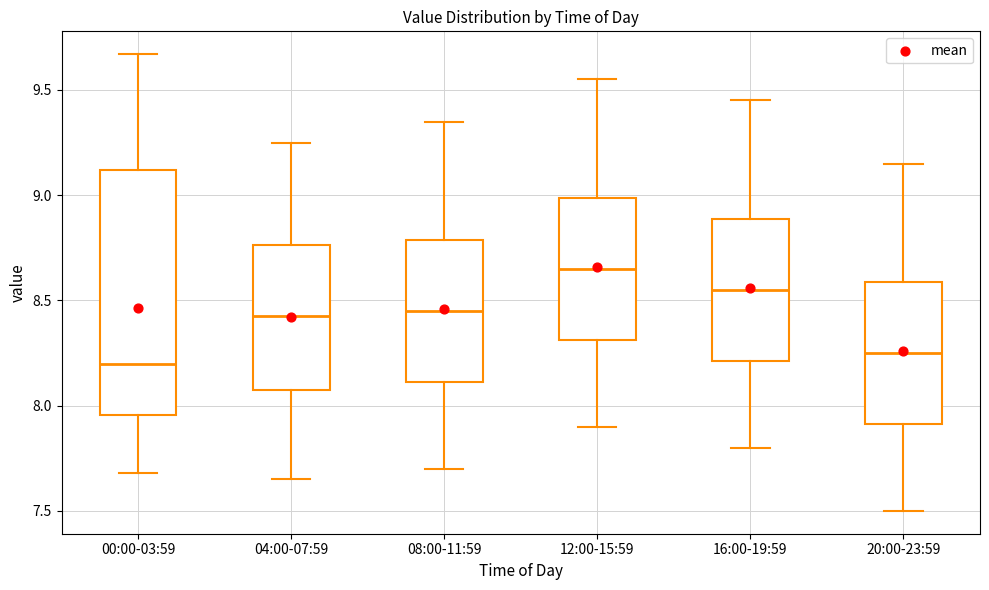

Where does the median line of the box for 00:00-03:59 sit on the y-axis? The values are not printed on the chart, so give them approximately, as read against the axis.

8.20